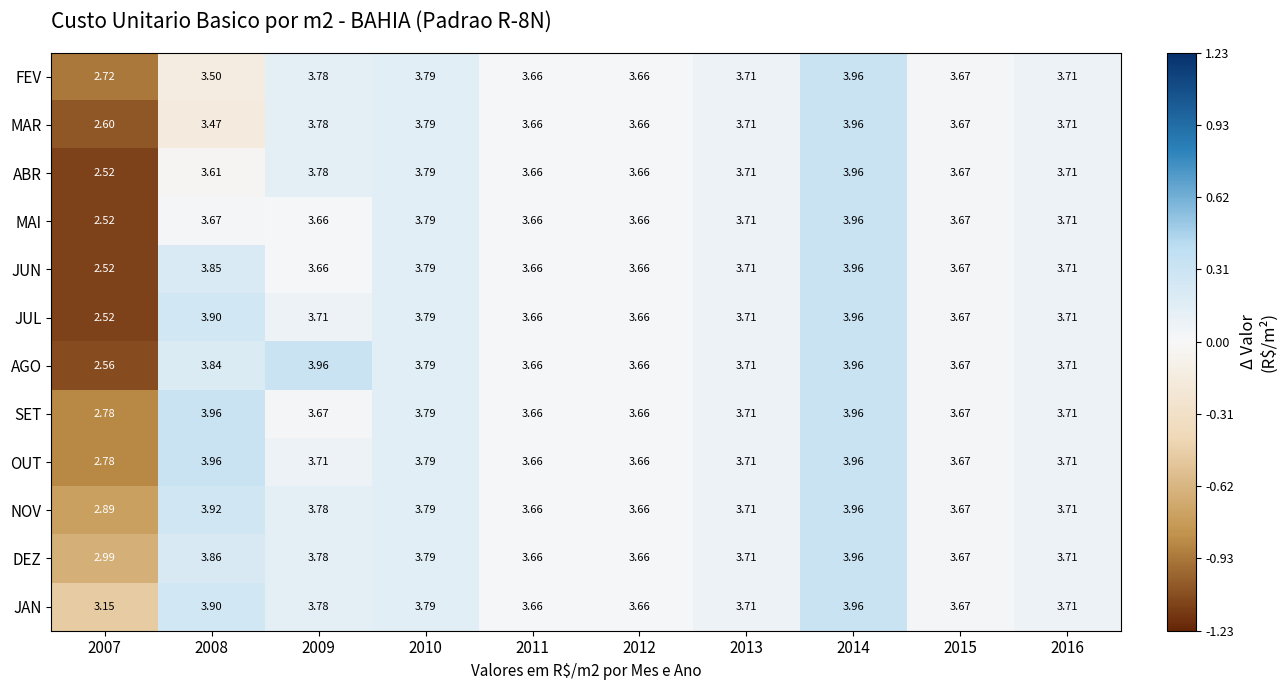

Is the value of ABR at 2007 greater than the value of MAR at 2016?

No